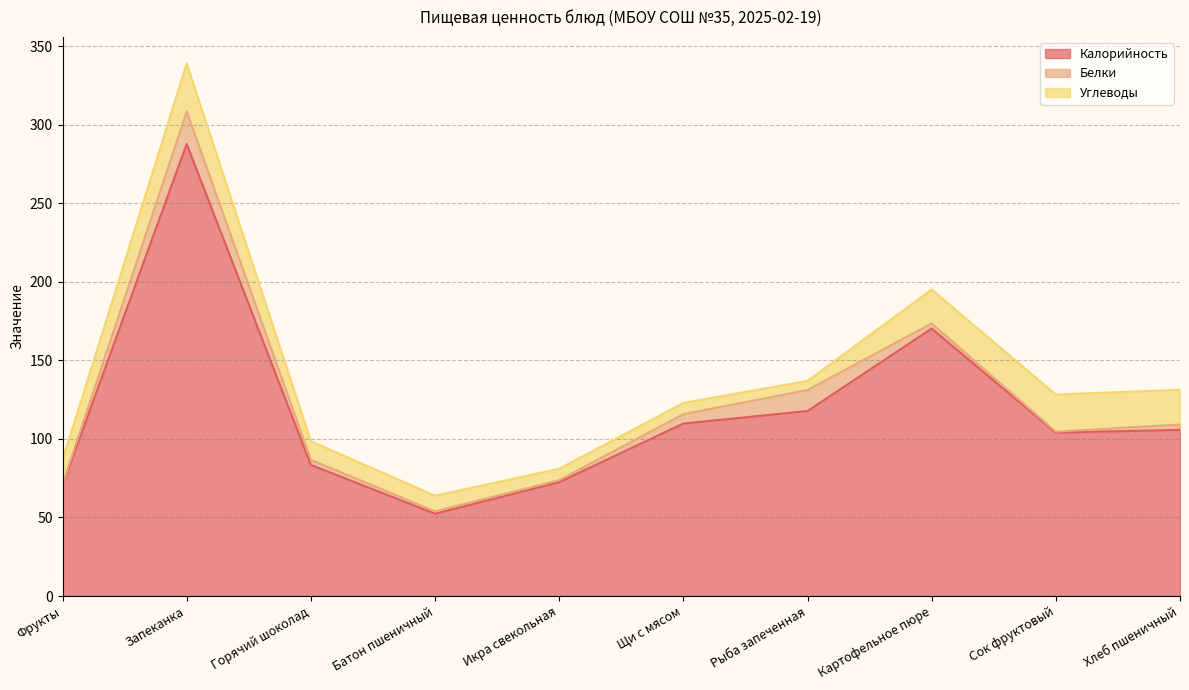

Rank the series by their maximum value, from lowest to highest.

Белки, Углеводы, Калорийность